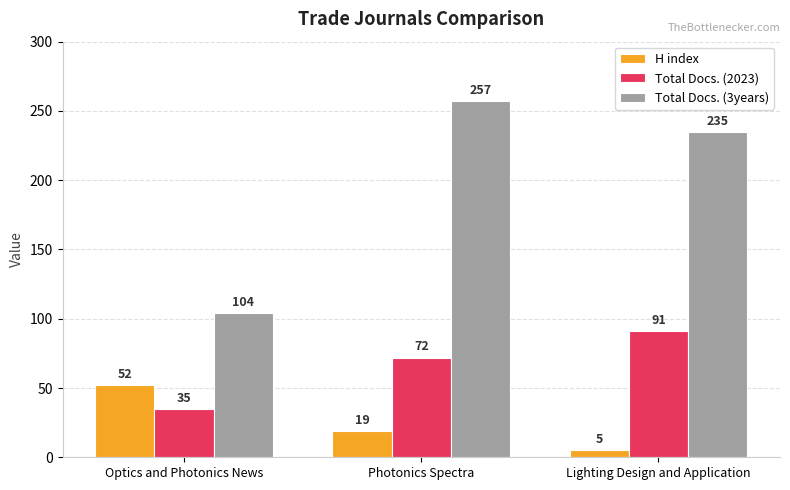

Rank the categories by Total Docs. (3years) value from highest to lowest.

Photonics Spectra, Lighting Design and Application, Optics and Photonics News